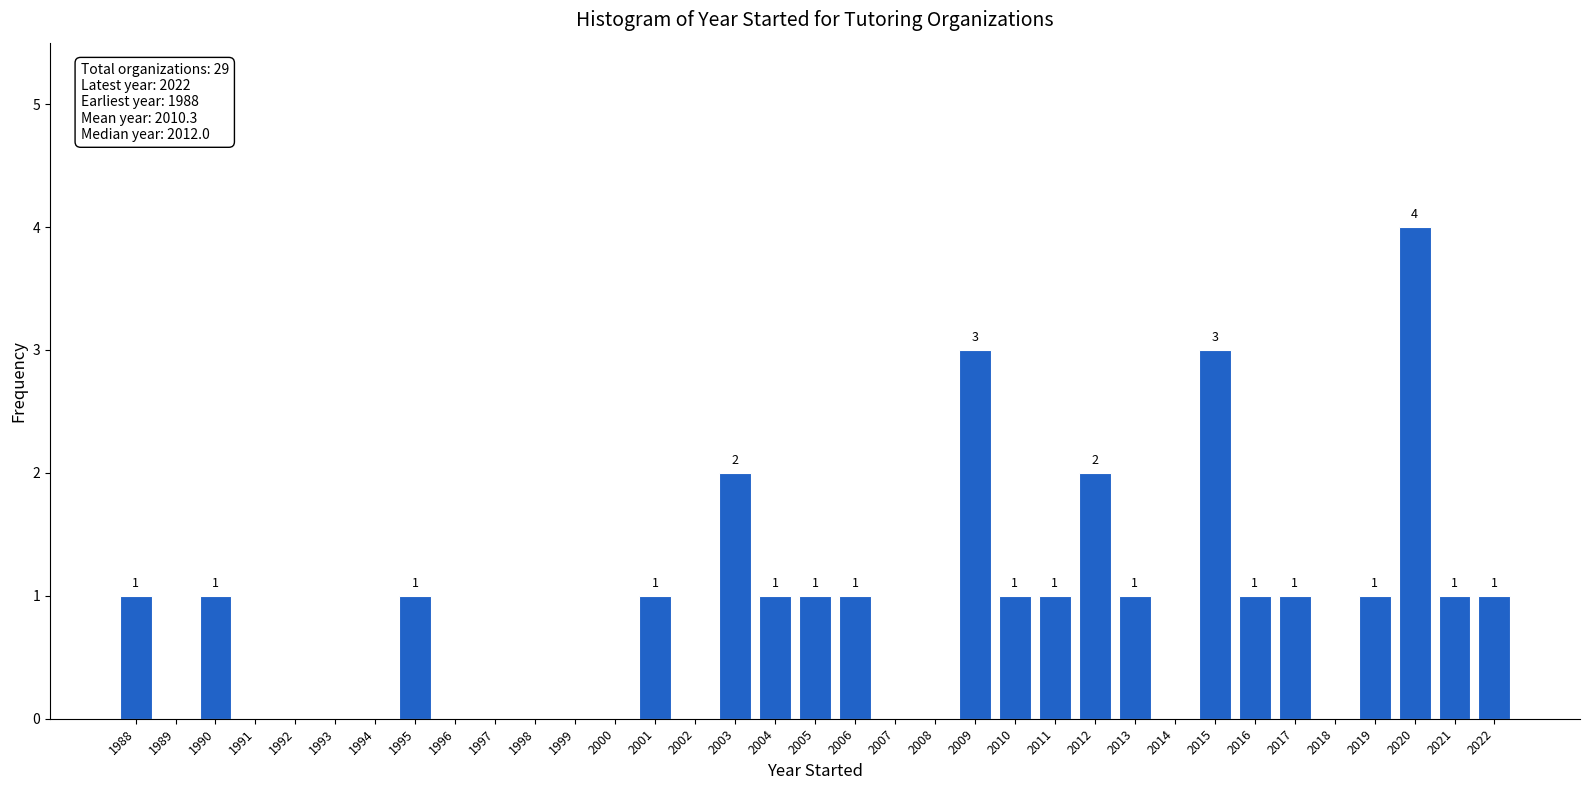

Reading right to left, transcribe all the data shown in this chart.

2022=1	2021=1	2020=4	2019=1	2018=0	2017=1	2016=1	2015=3	2014=0	2013=1	2012=2	2011=1	2010=1	2009=3	2008=0	2007=0	2006=1	2005=1	2004=1	2003=2	2002=0	2001=1	2000=0	1999=0	1998=0	1997=0	1996=0	1995=1	1994=0	1993=0	1992=0	1991=0	1990=1	1989=0	1988=1